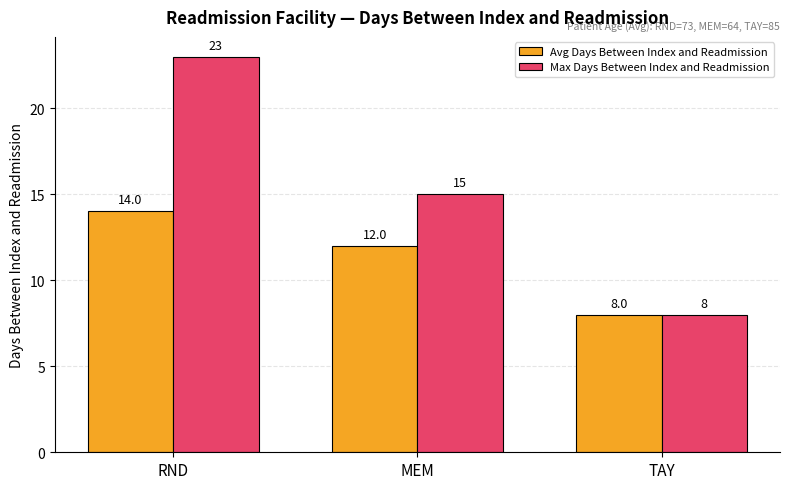

At which label is Max Days Between Index and Readmission closest to 15?

MEM